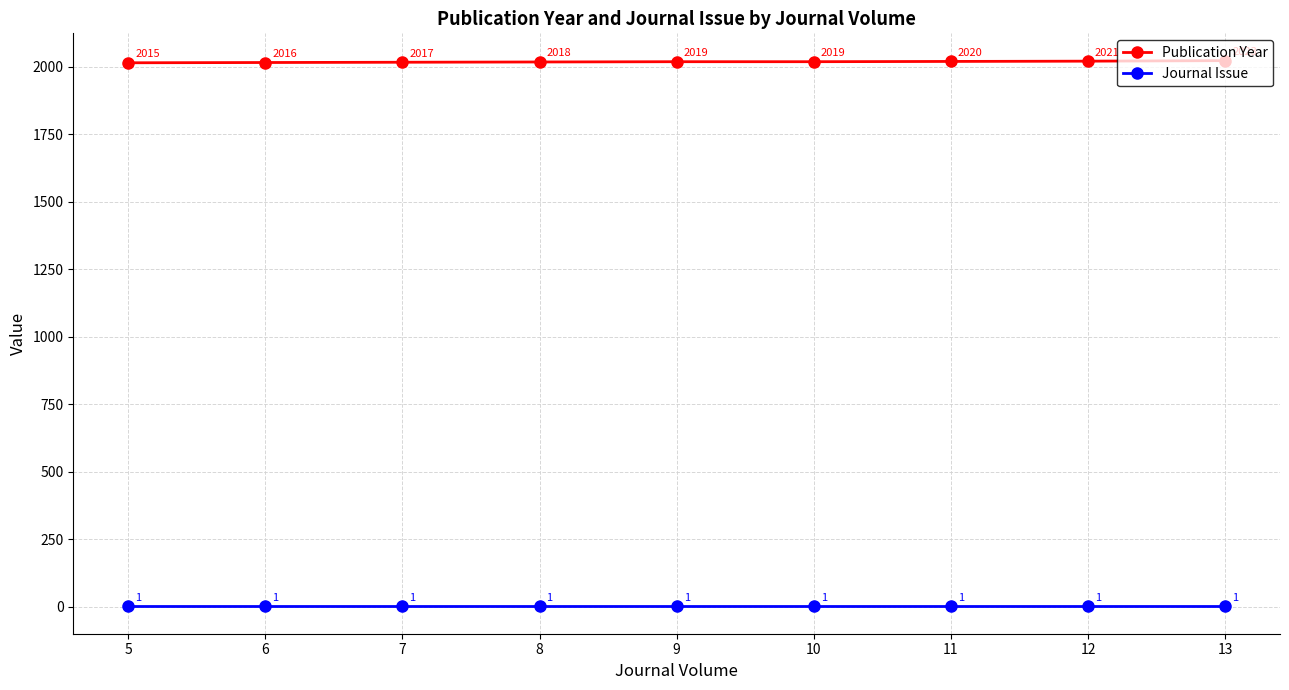

List the series in order of their overall mean, lowest first.

Journal Issue, Publication Year